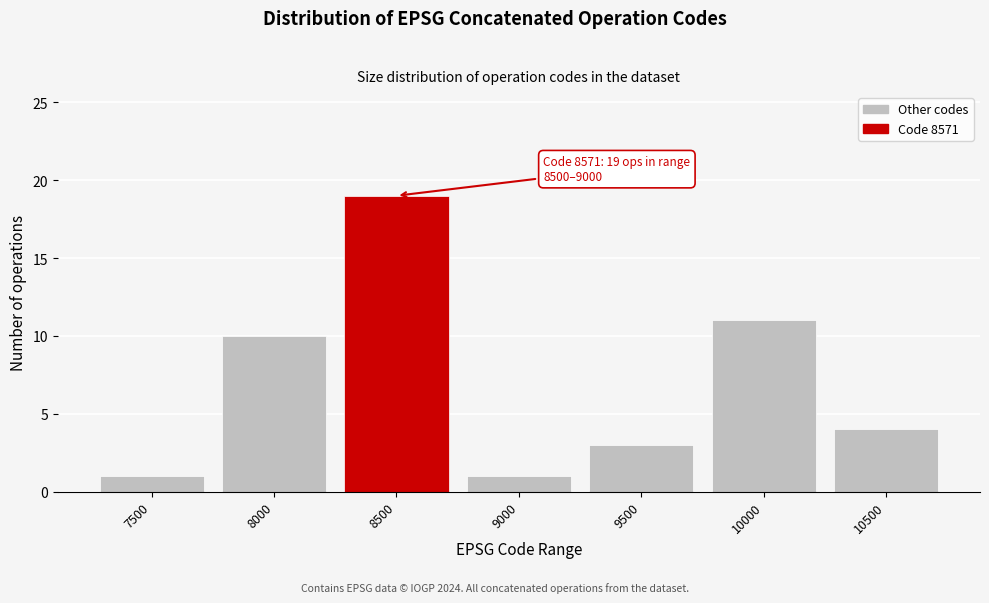

Reading left to right, what are all the values shown in this chart?

7500=1	8000=10	8500=19	9000=1	9500=3	10000=11	10500=4